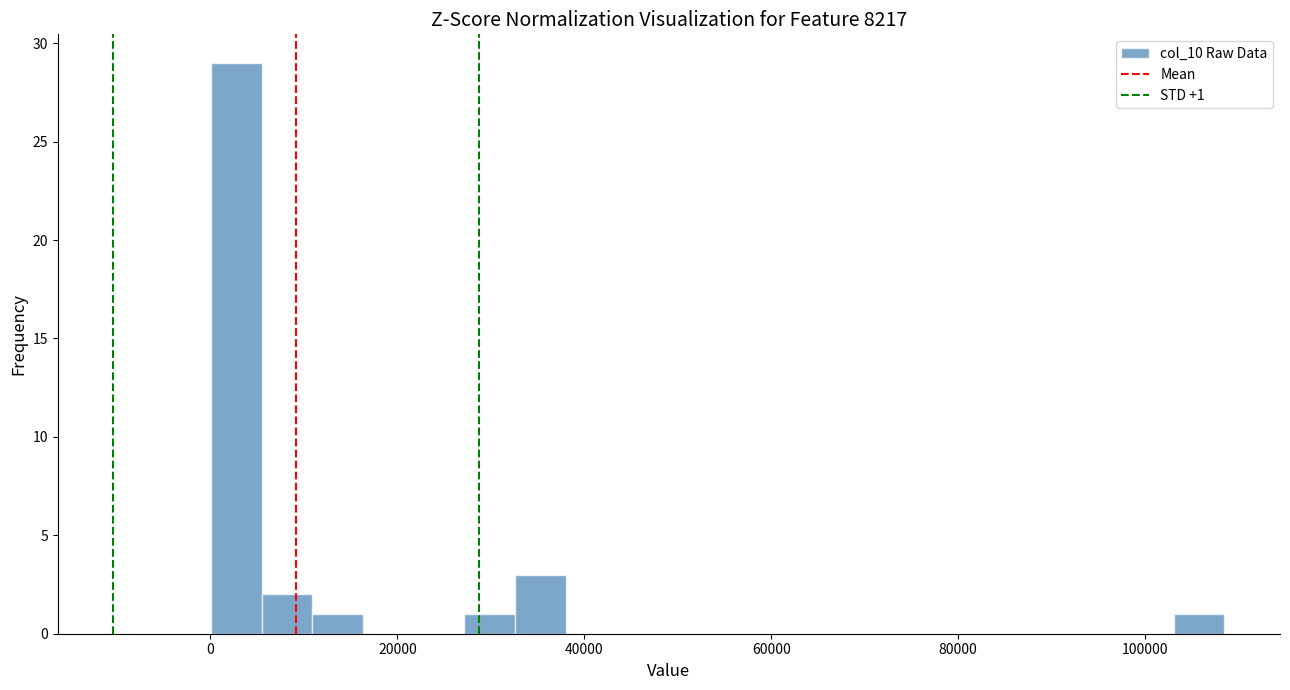

Read against the x-axis, roughly where is the centre of the tallest bar?

2000